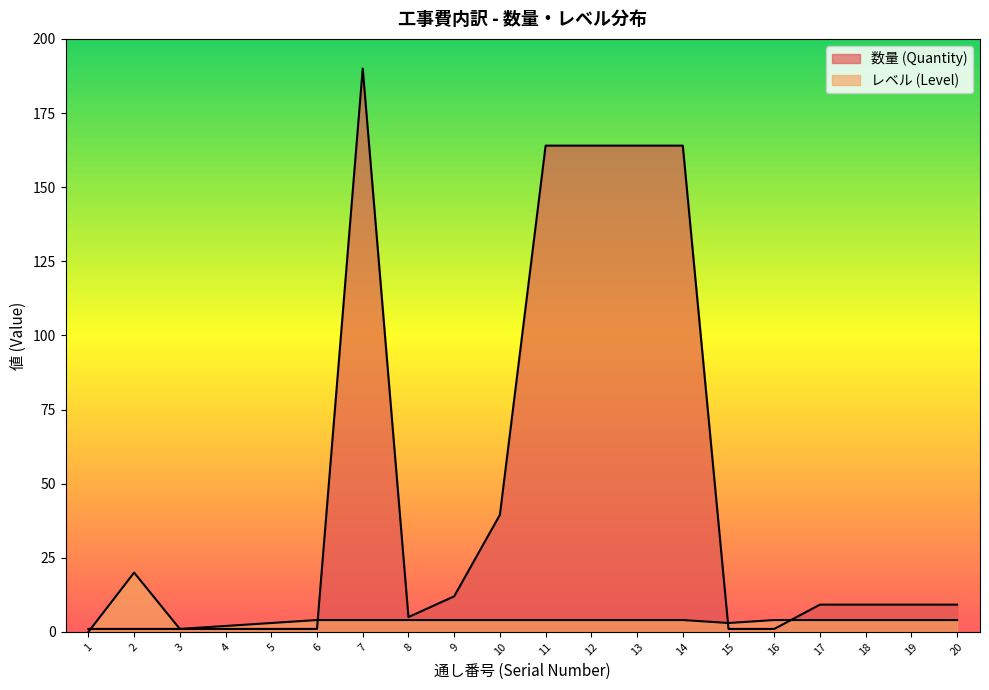

The レベル (Level) series shows 6.4 at 2. True or false?

False